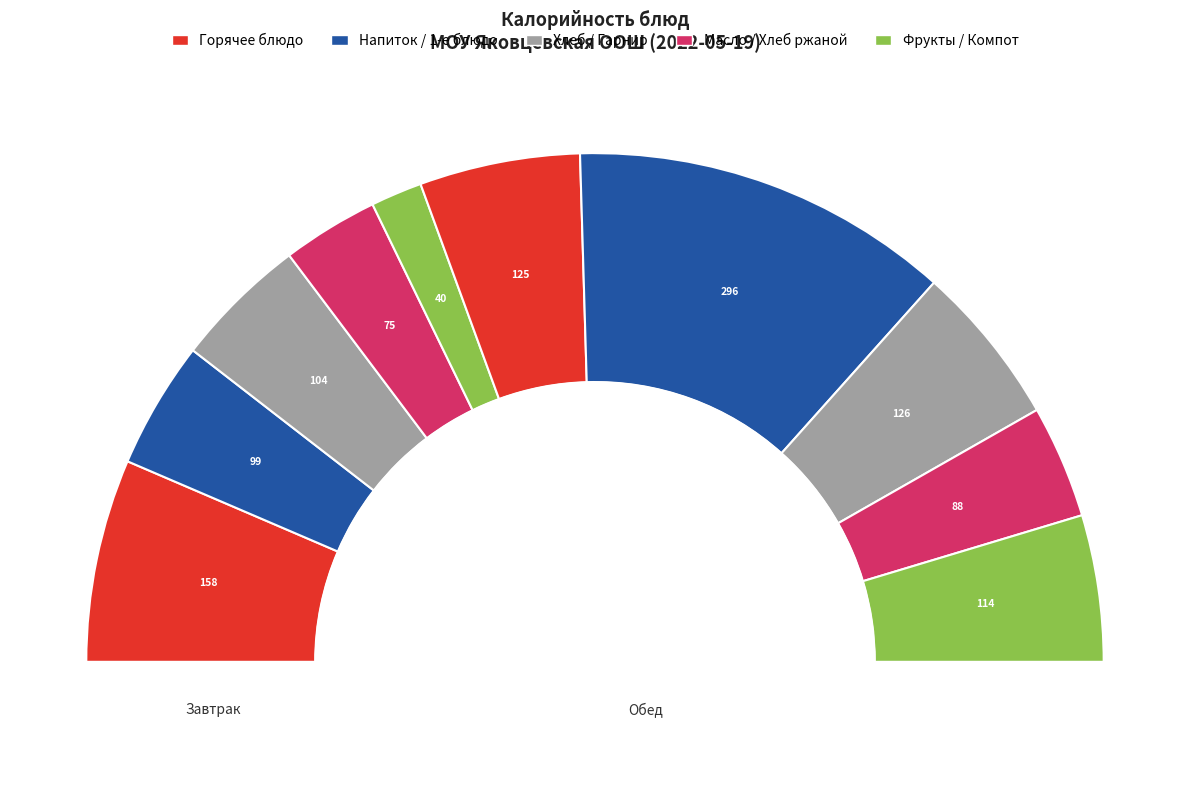

Is it true that Вермишель отварная в молоке is 3% of the pie?

False